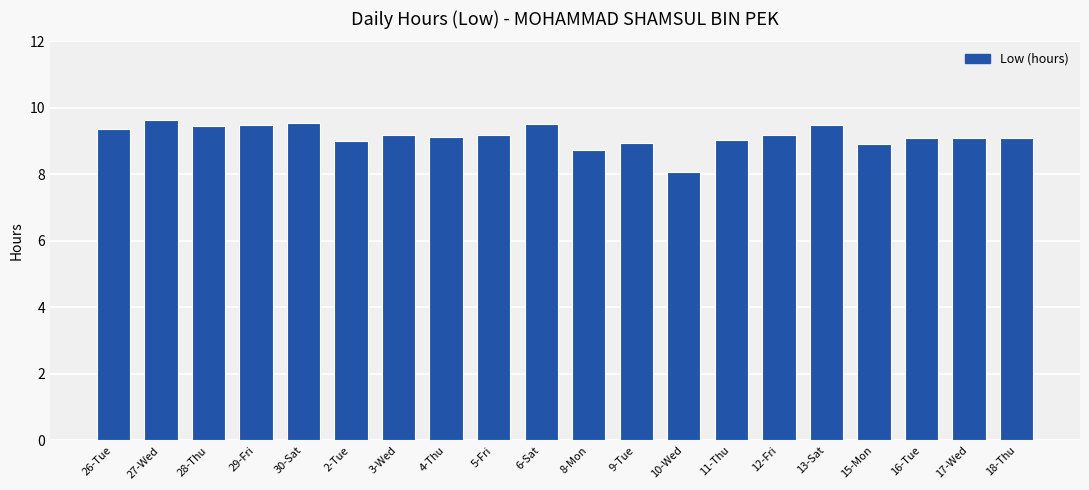

What is the approximate value at 5-Fri?

9.2